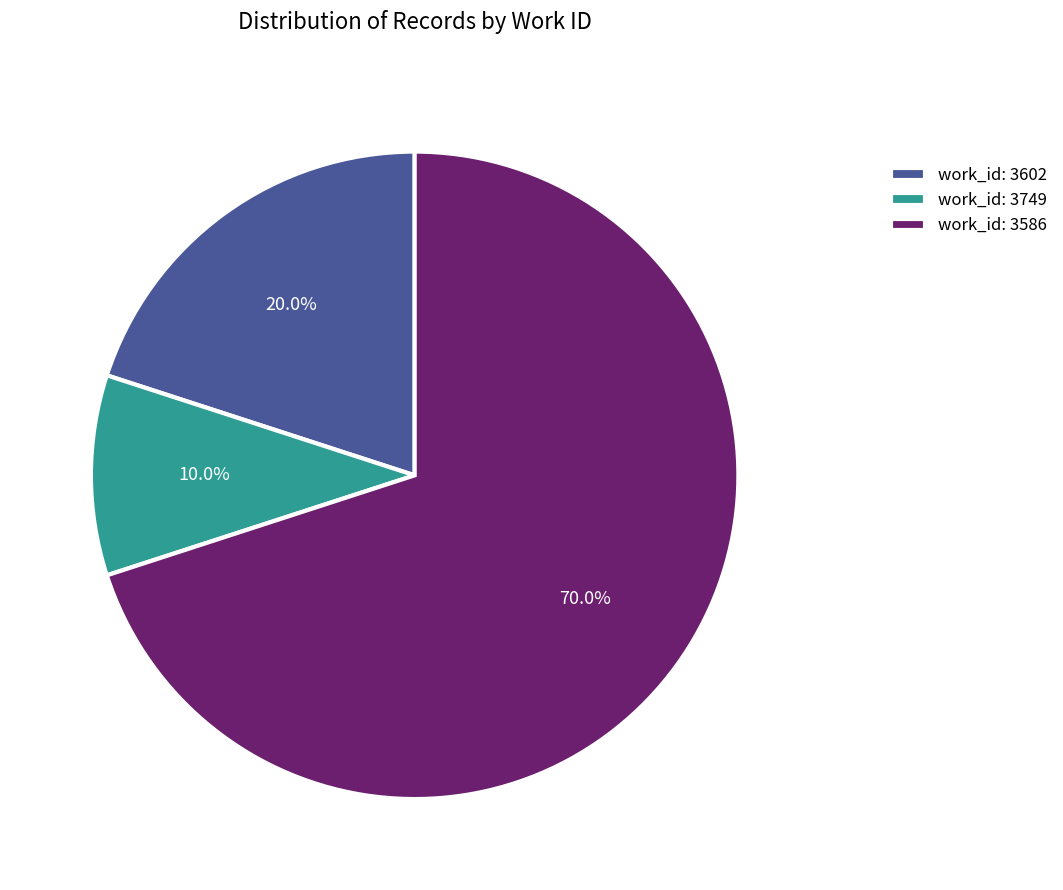

What is the ratio of the value at work_id: 3602 to the value at work_id: 3749?

2.0